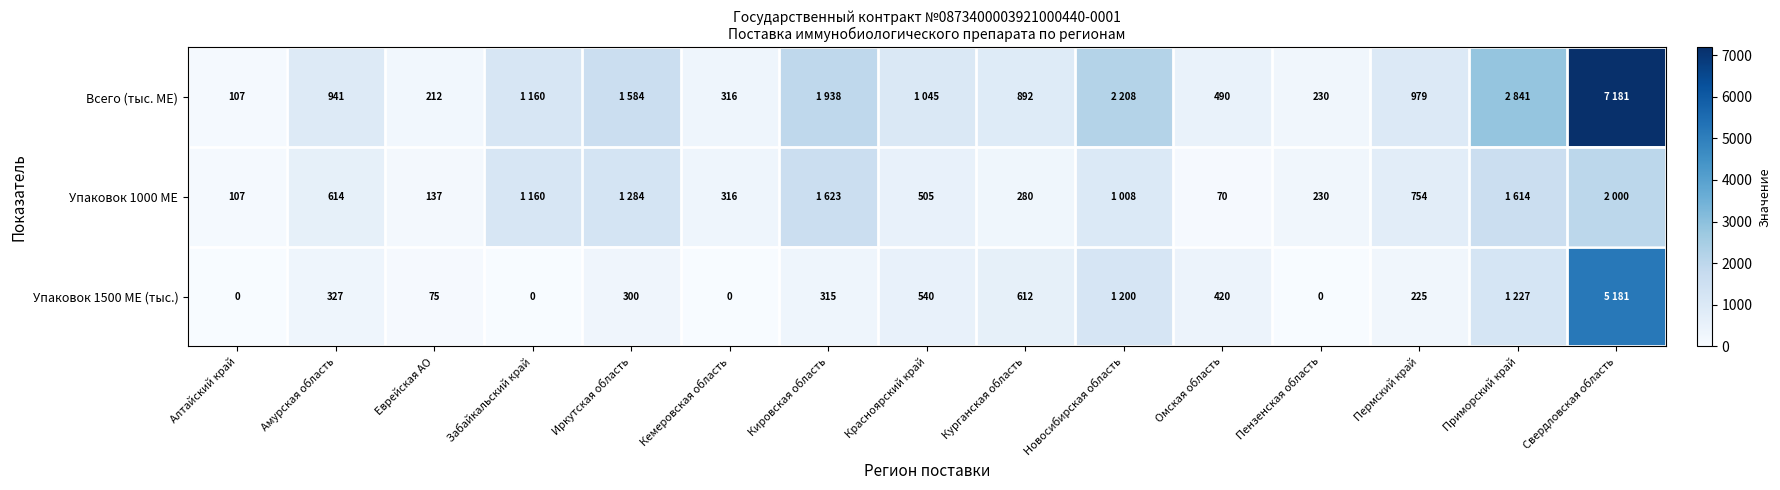

Is it true that Упаковок 1500 МЕ (тыс.) equals 300 at Иркутская область?

True